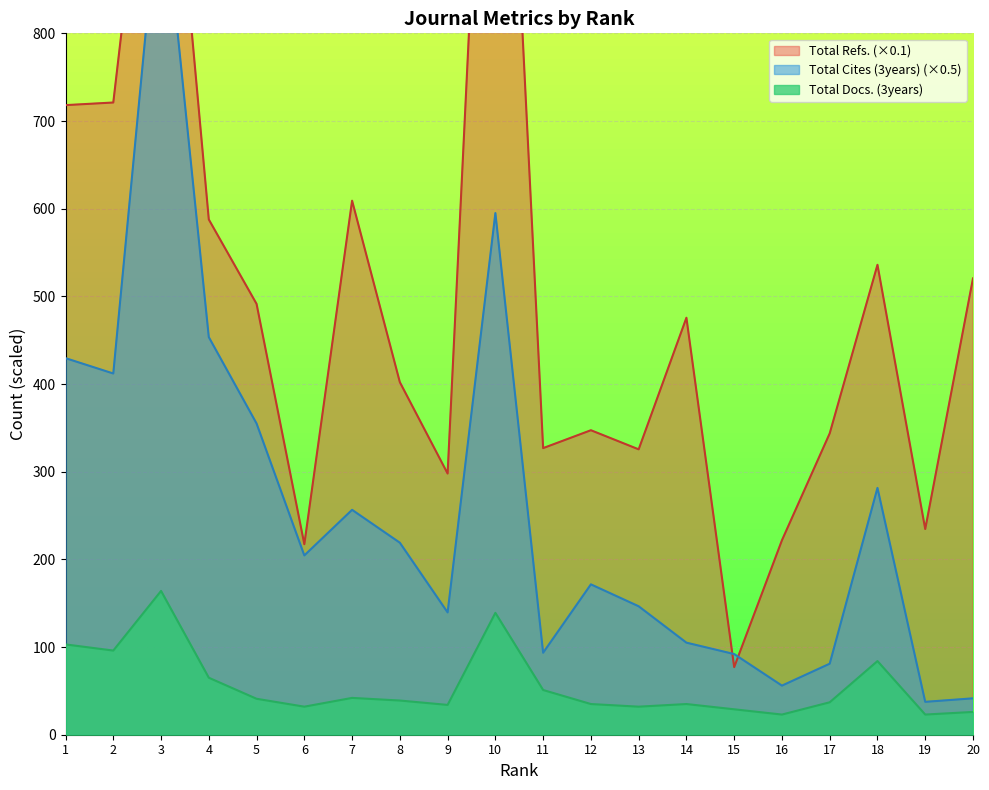

What is the value of the Total Refs. point at the 6th from the left?

217.3